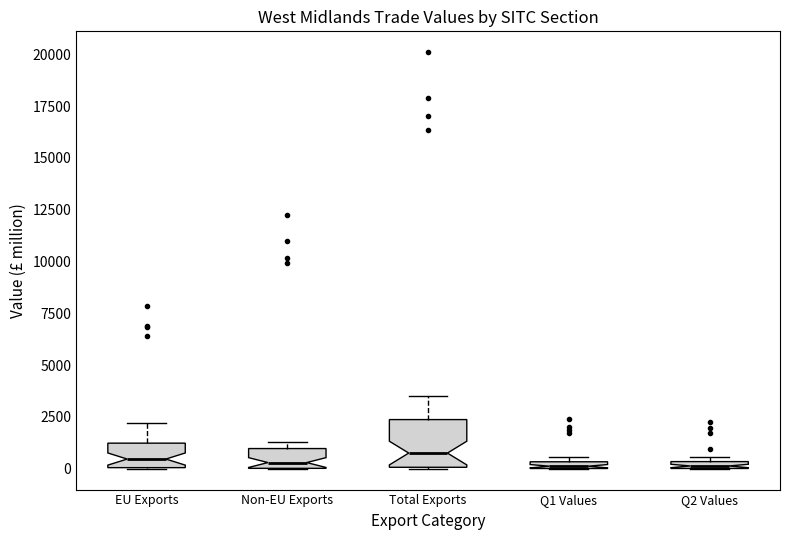

Where is the lower edge of the box for Non-EU Exports on the y-axis? The values are not printed on the chart, so give them approximately, as read against the axis.

0